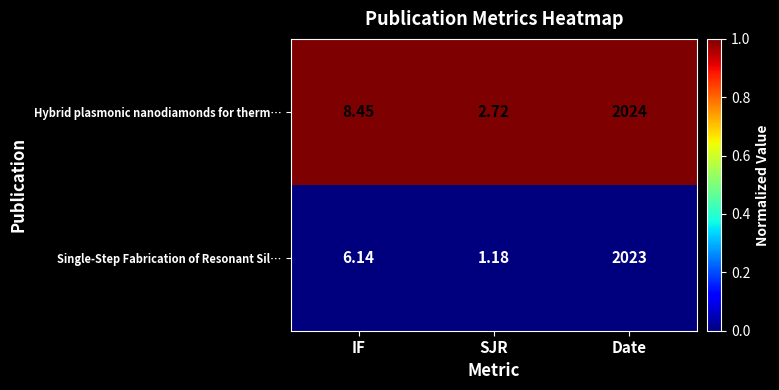

Is the value of Single-Step Fabrication of Resonant Sil… at Date greater than the value of Hybrid plasmonic nanodiamonds for therm… at SJR?

Yes